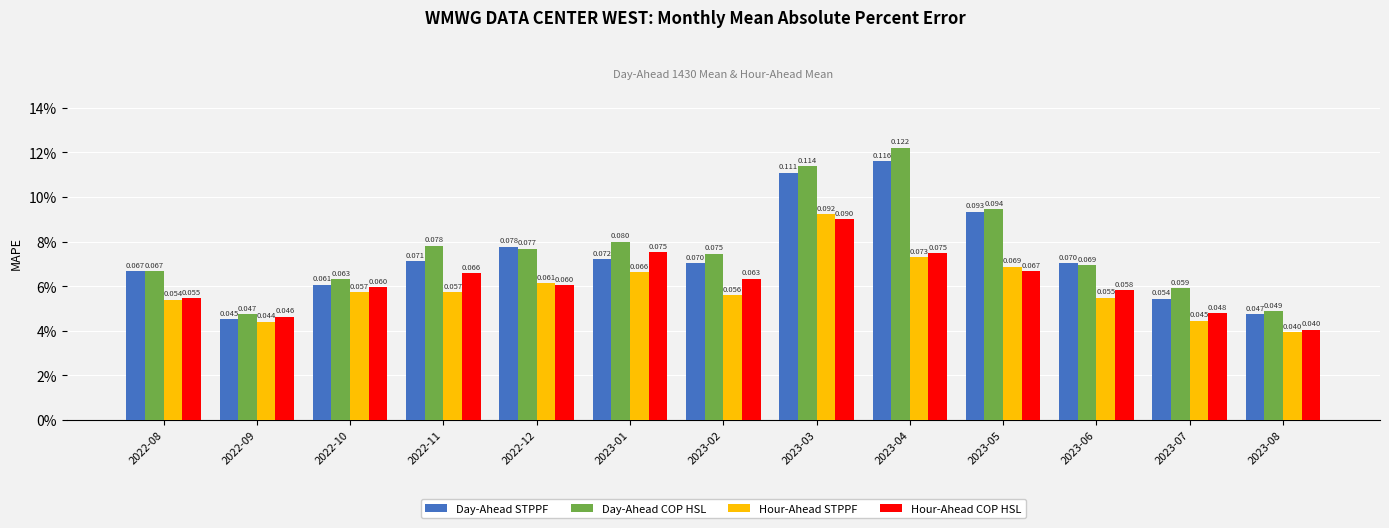

Reading left to right, transcribe all the data shown in this chart.

Day-Ahead STPPF: 2022-08=0.1	2022-09=0.0	2022-10=0.1	2022-11=0.1	2022-12=0.1	2023-01=0.1	2023-02=0.1	2023-03=0.1	2023-04=0.1	2023-05=0.1	2023-06=0.1	2023-07=0.1	2023-08=0.0
Day-Ahead COP HSL: 2022-08=0.1	2022-09=0.0	2022-10=0.1	2022-11=0.1	2022-12=0.1	2023-01=0.1	2023-02=0.1	2023-03=0.1	2023-04=0.1	2023-05=0.1	2023-06=0.1	2023-07=0.1	2023-08=0.0
Hour-Ahead STPPF: 2022-08=0.1	2022-09=0.0	2022-10=0.1	2022-11=0.1	2022-12=0.1	2023-01=0.1	2023-02=0.1	2023-03=0.1	2023-04=0.1	2023-05=0.1	2023-06=0.1	2023-07=0.0	2023-08=0.0
Hour-Ahead COP HSL: 2022-08=0.1	2022-09=0.0	2022-10=0.1	2022-11=0.1	2022-12=0.1	2023-01=0.1	2023-02=0.1	2023-03=0.1	2023-04=0.1	2023-05=0.1	2023-06=0.1	2023-07=0.0	2023-08=0.0